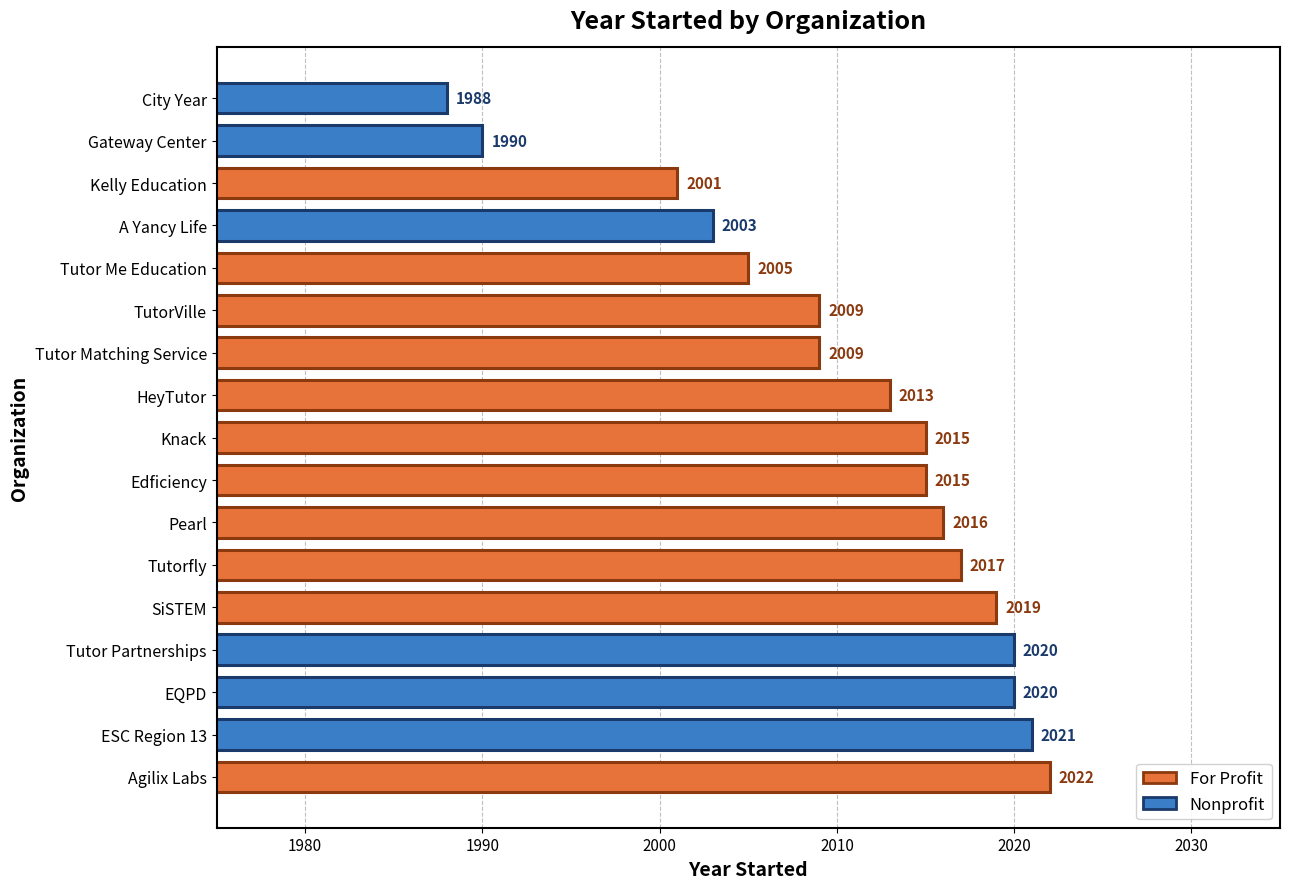

What is the sum of the values at Knack and Pearl?

4031